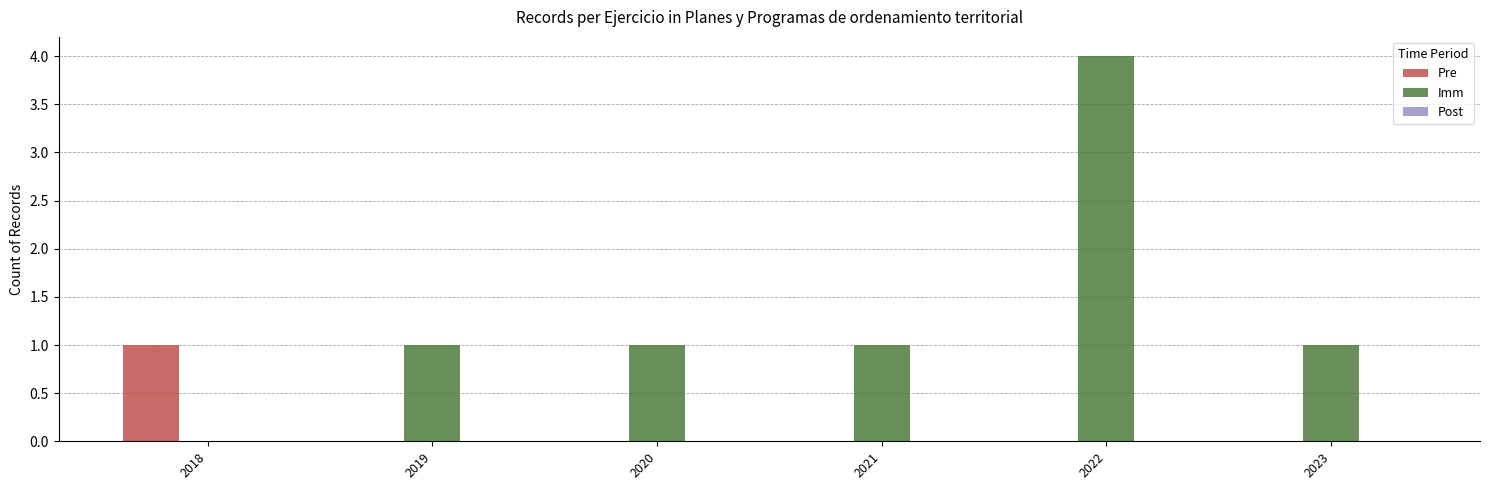

What is the spread (max minus min) of values at 2022?

4